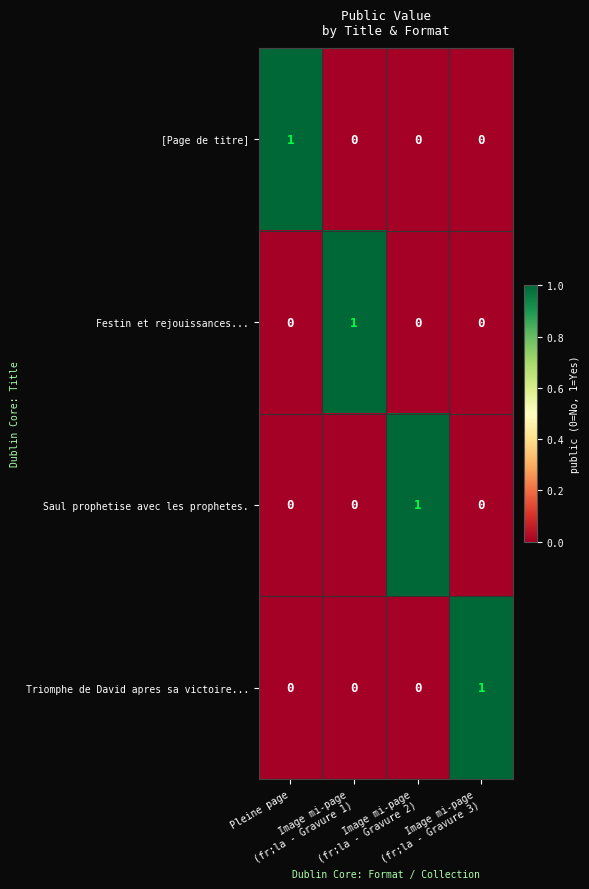

At how many categories does at least one series exceed 0?

4